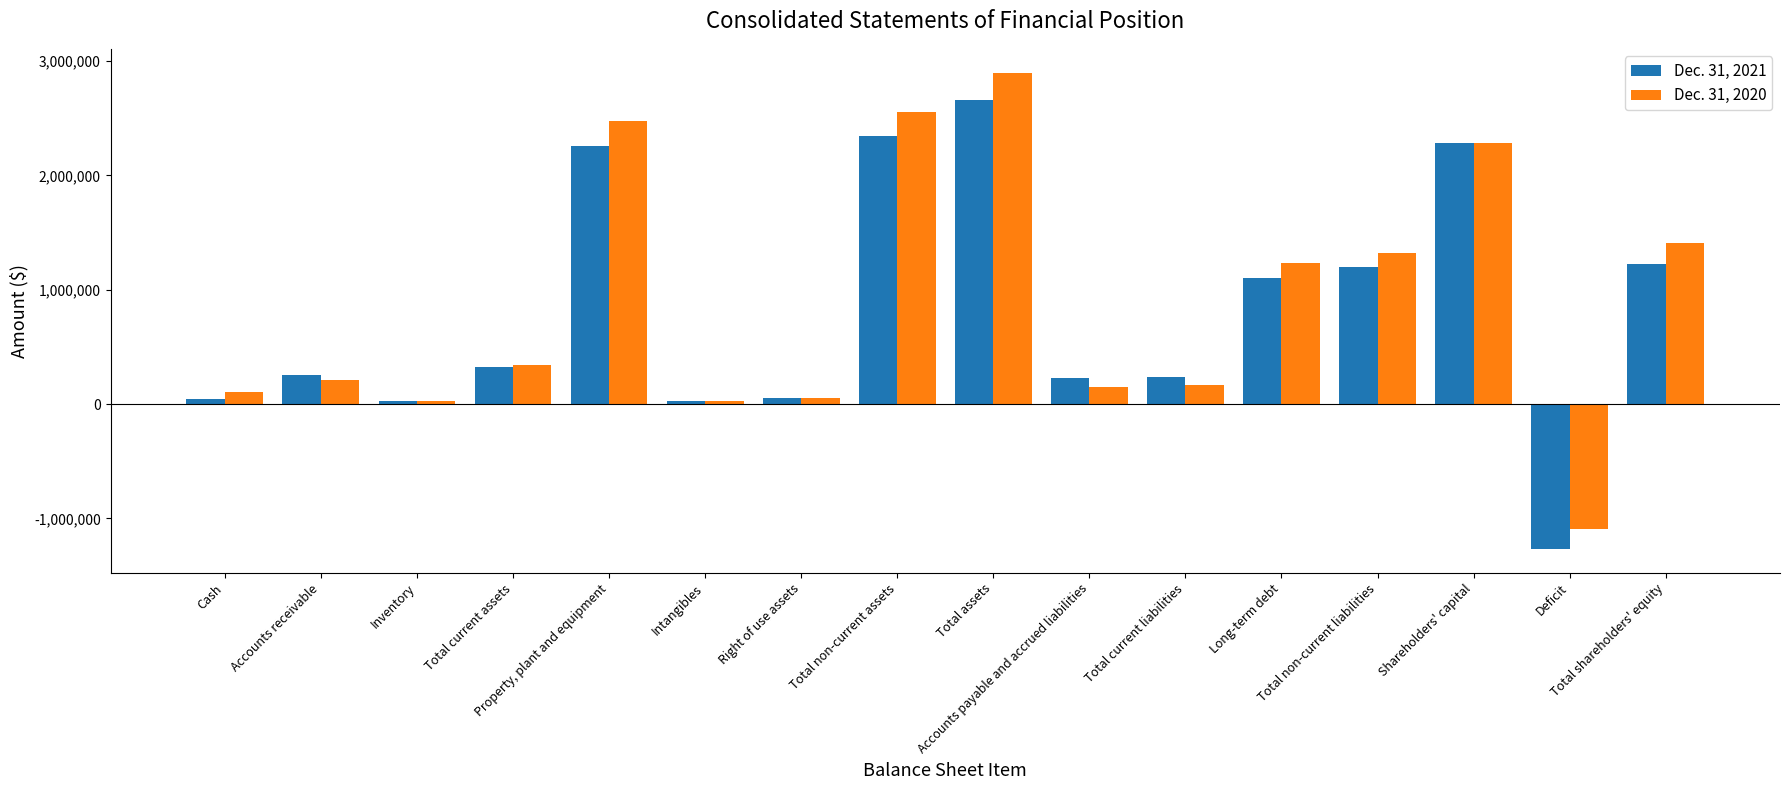

How many bars are there in each group?

2